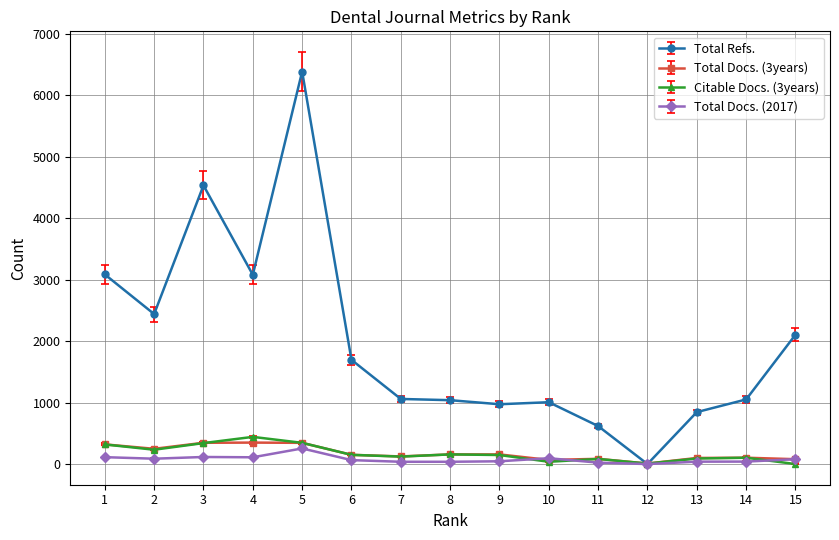

Does the chart display data point markers on the line(s)?

Yes